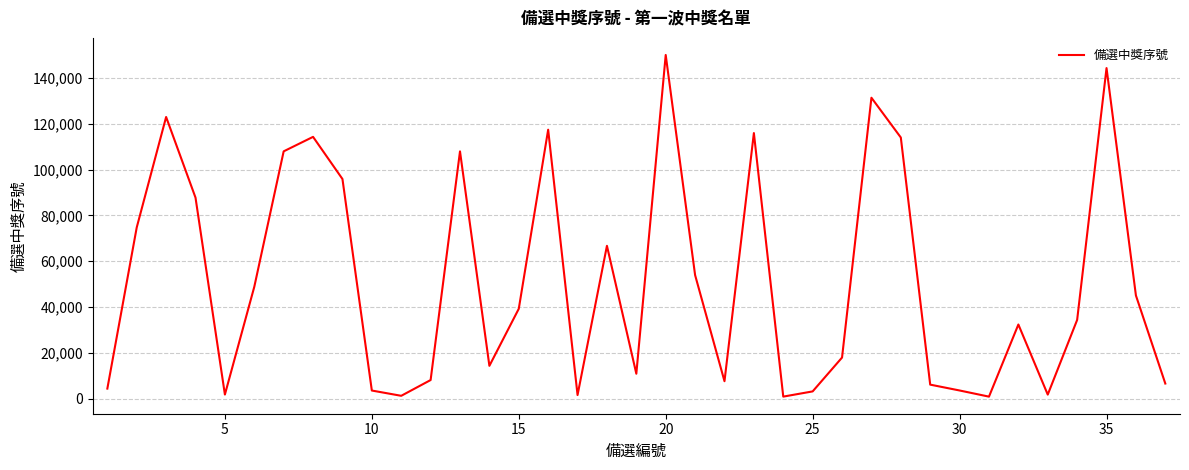

True or false: there are more than 0 points higher than both neighbors.

True